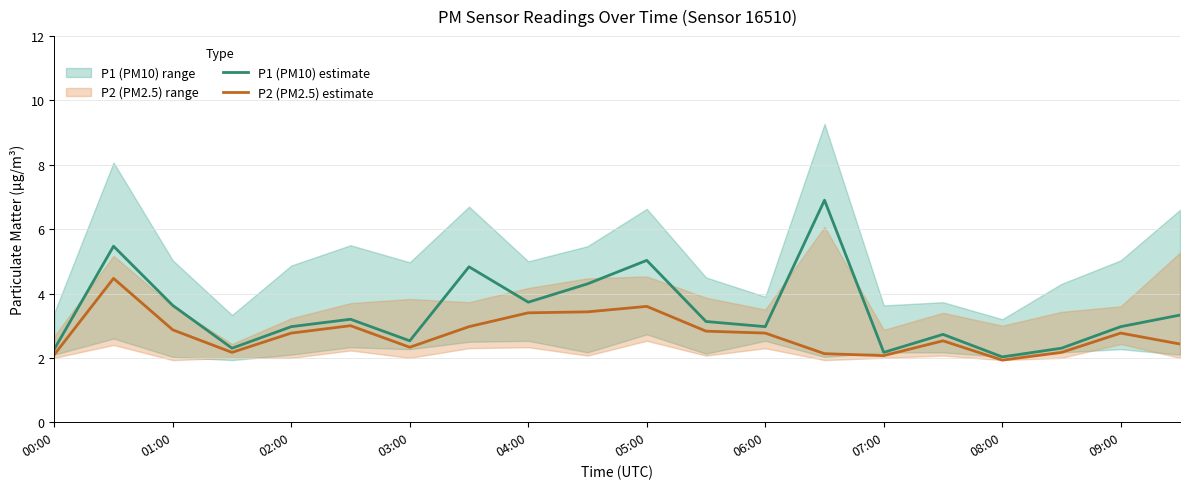

The value of P1 (PM10) estimate at 00:00 is 1.4. True or false?

False